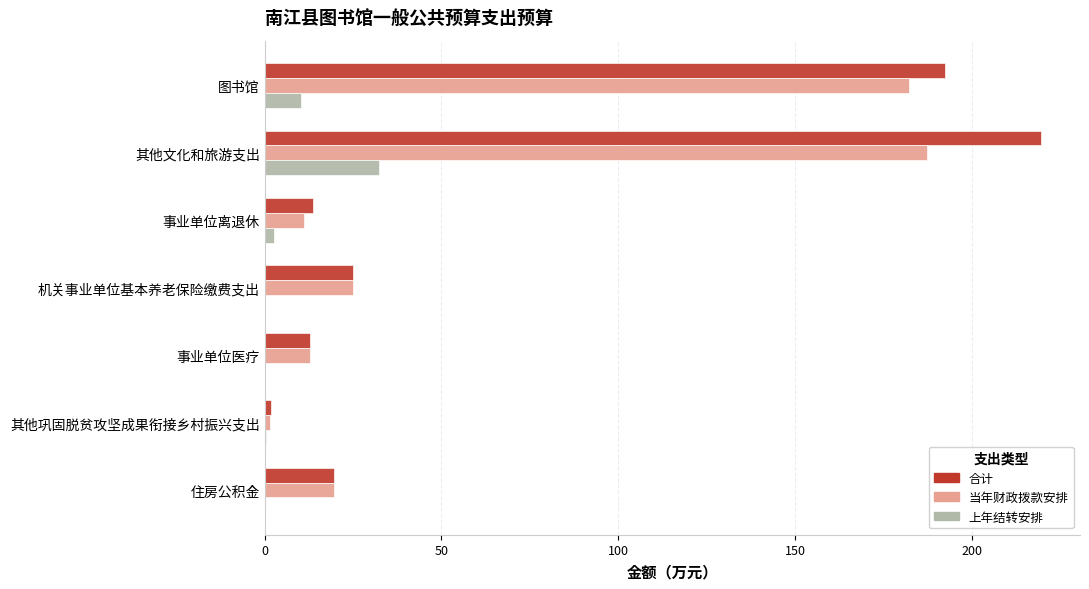

Is the value of 当年财政拨款安排 at 其他巩固脱贫攻坚成果衔接乡村振兴支出 greater than the value of 合计 at 机关事业单位基本养老保险缴费支出?

No